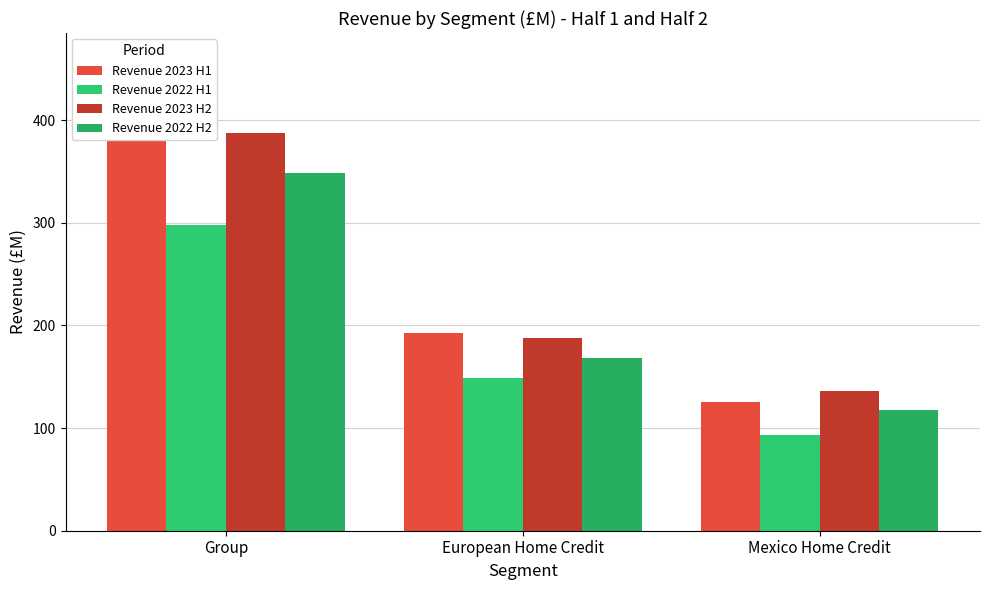

Between Group and European Home Credit, which series saw the biggest shift?

Revenue 2023 H2